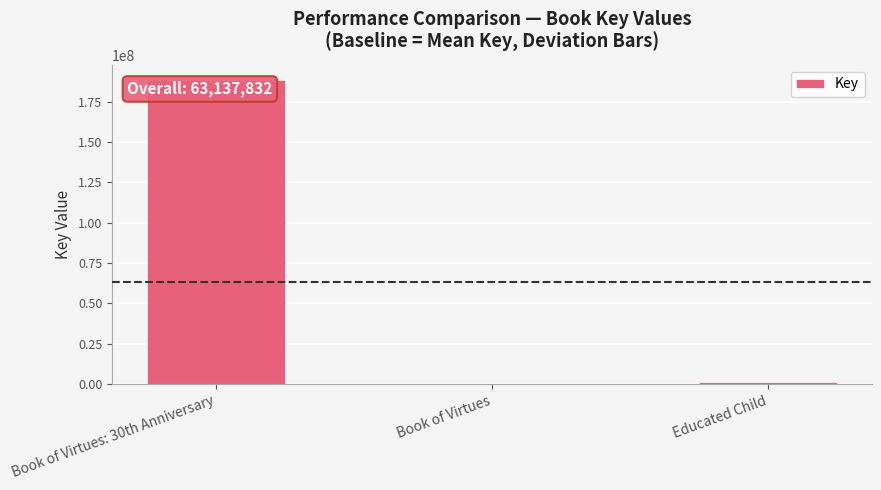

Are the bars horizontal?

No